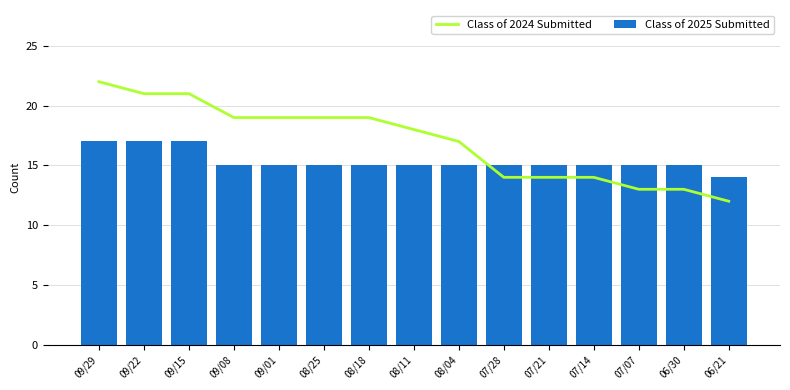

What is the total value across all series at 06/30?

28